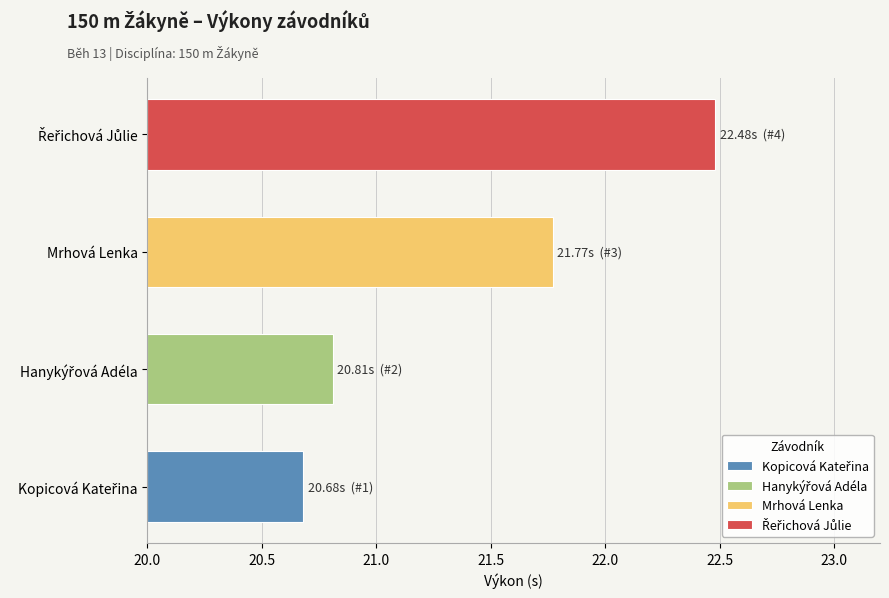

Where is the data nearest to the value 21?

Hanykýřová Adéla